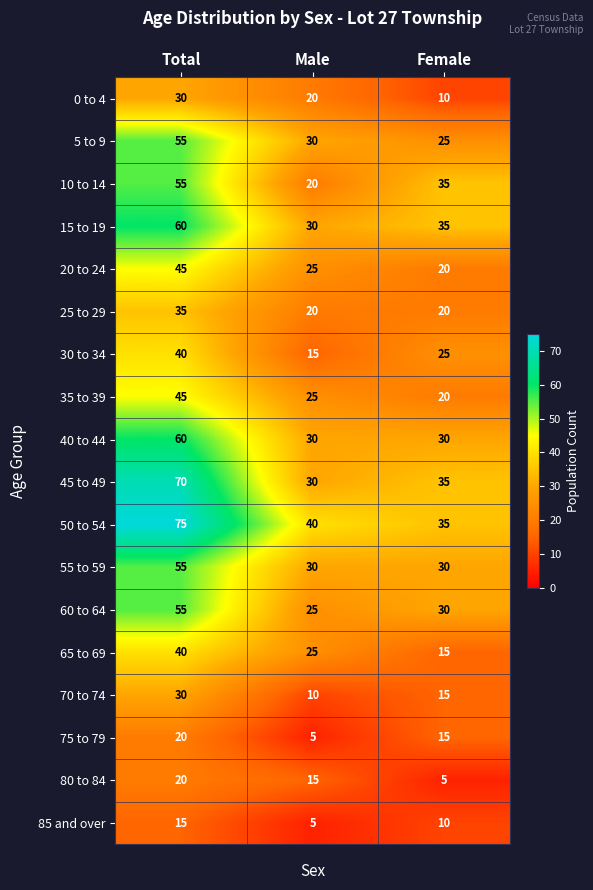

What is the sum of all 0 to 4 values?

60